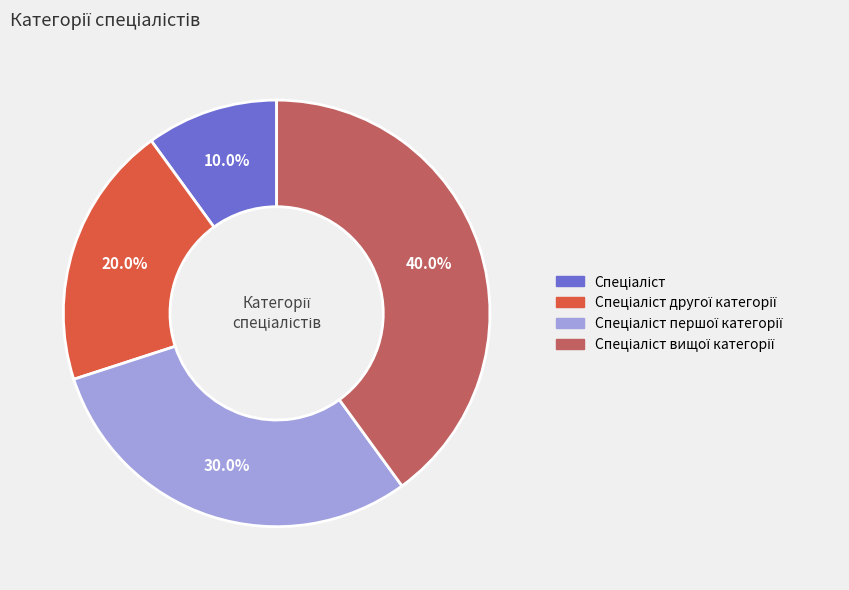

Is there a majority slice in this chart?

No